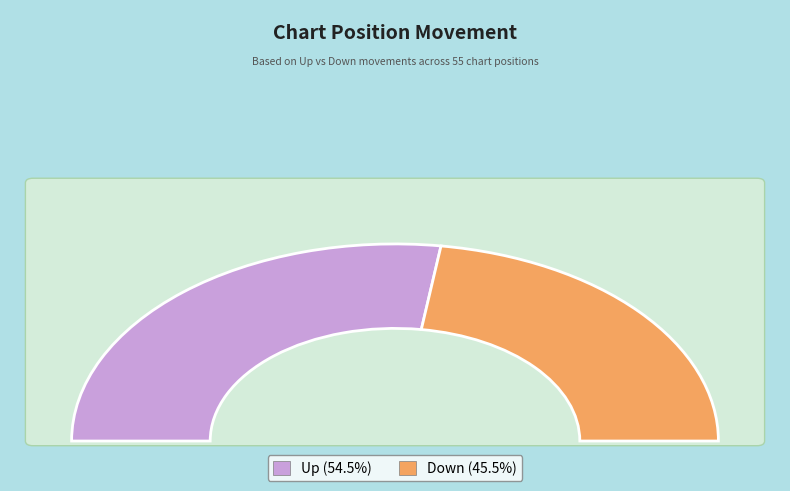

What is the smallest slice in the pie chart?

down